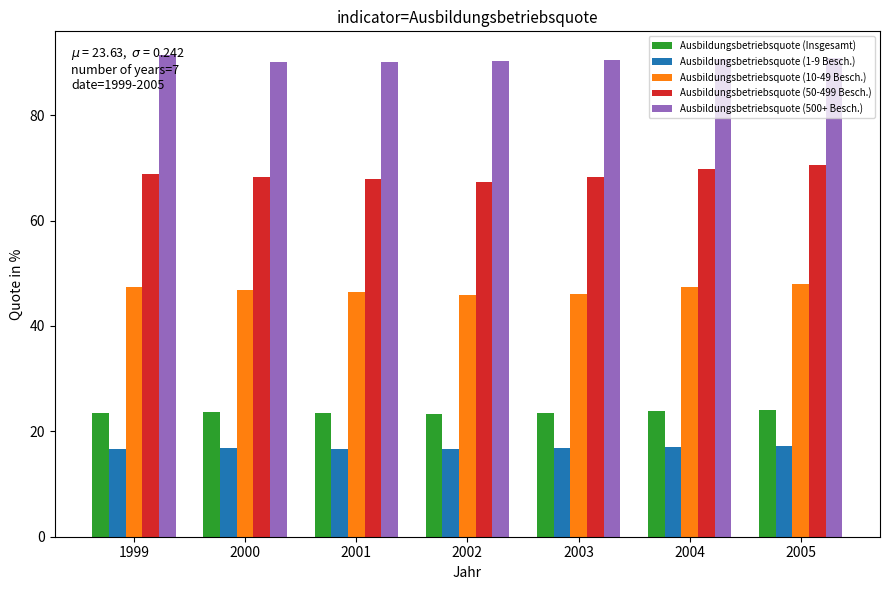

Is the value of Ausbildungsbetriebsquote (50-499 Besch.) at 2005 greater than the value of Ausbildungsbetriebsquote (10-49 Besch.) at 2000?

Yes